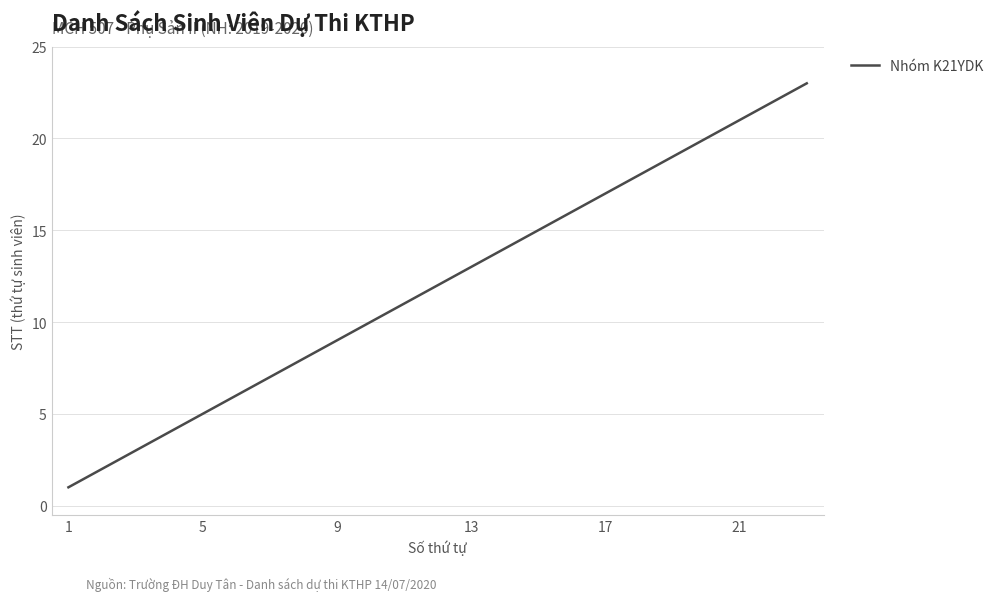

What is the difference between the maximum and minimum values?

22